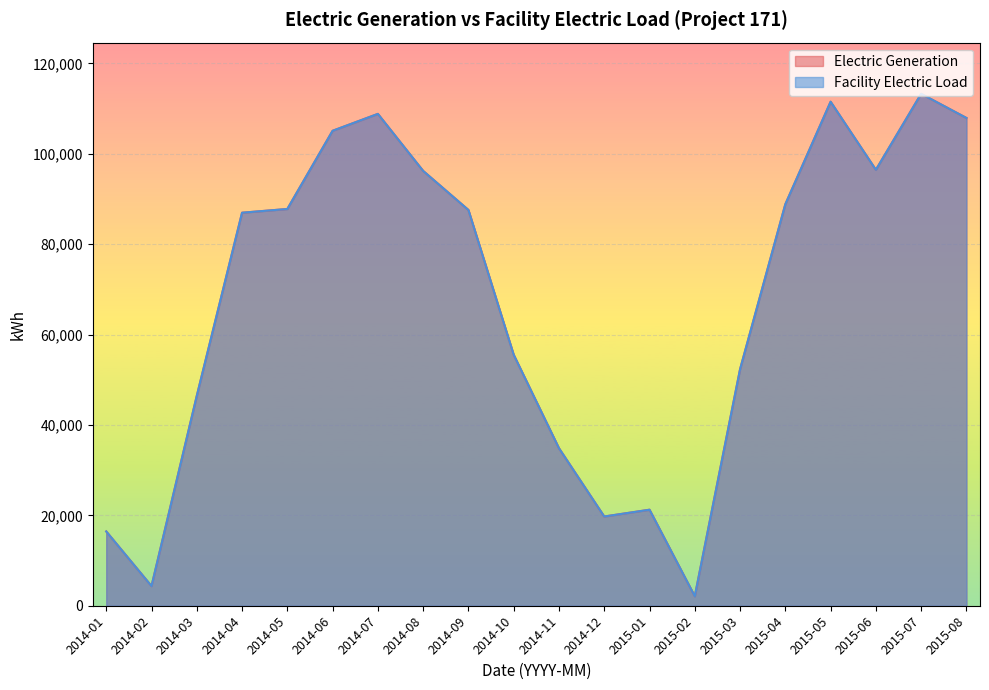

How many values in the Facility Electric Load series exceed 87566?

9